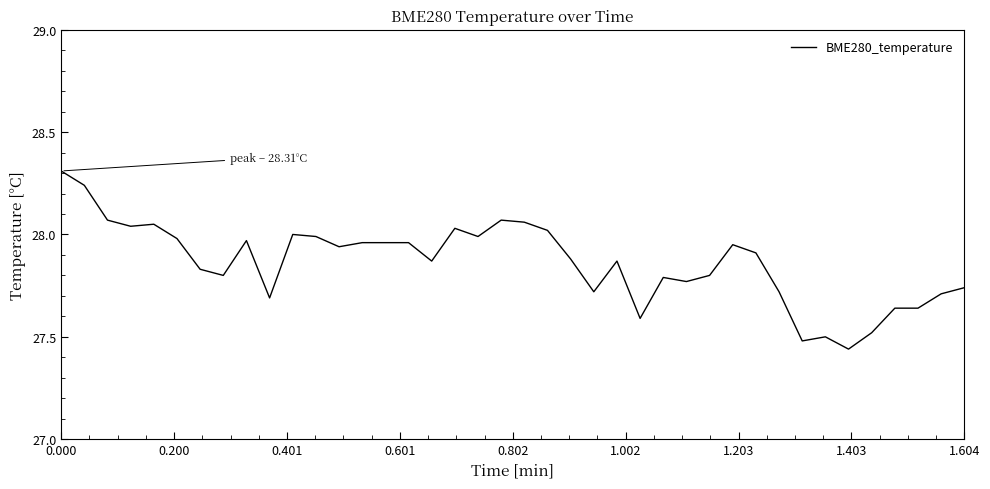

How many distinct data groups are displayed?

1